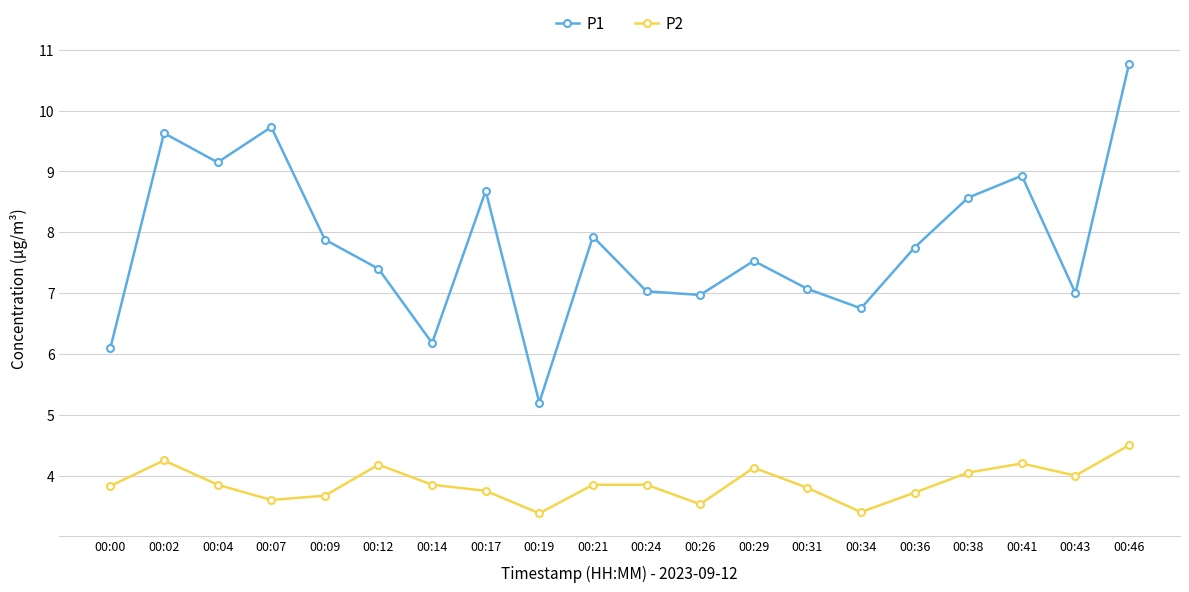

True or false: P2 and P1 cross at least once.

False